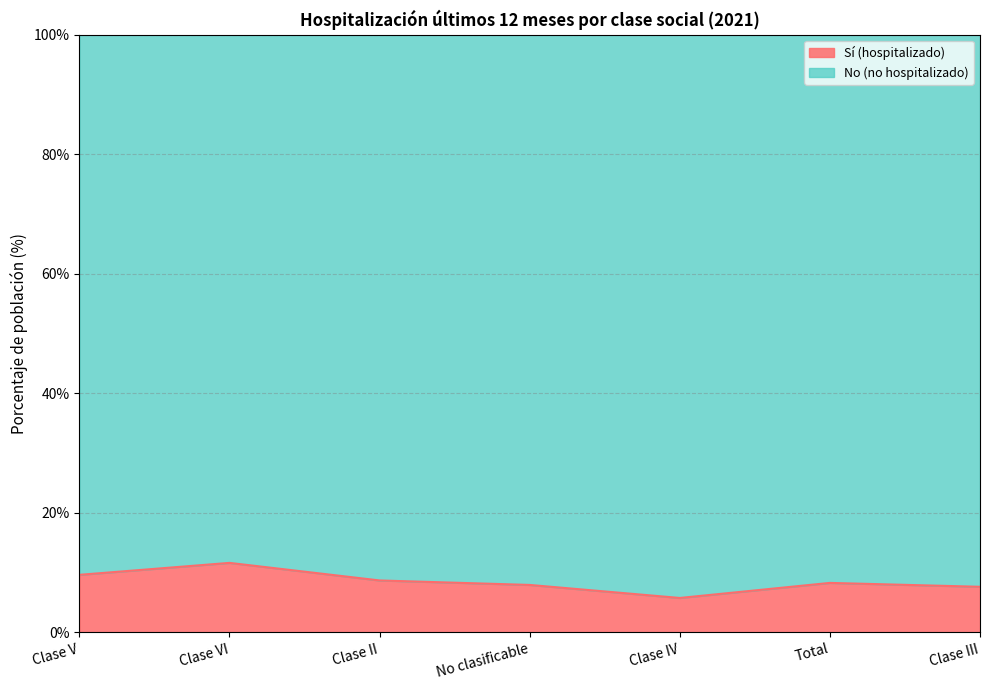

Rank the categories by value from highest to lowest.

Clase VI, Clase V, Clase II, Total, No clasificable, Clase III, Clase IV